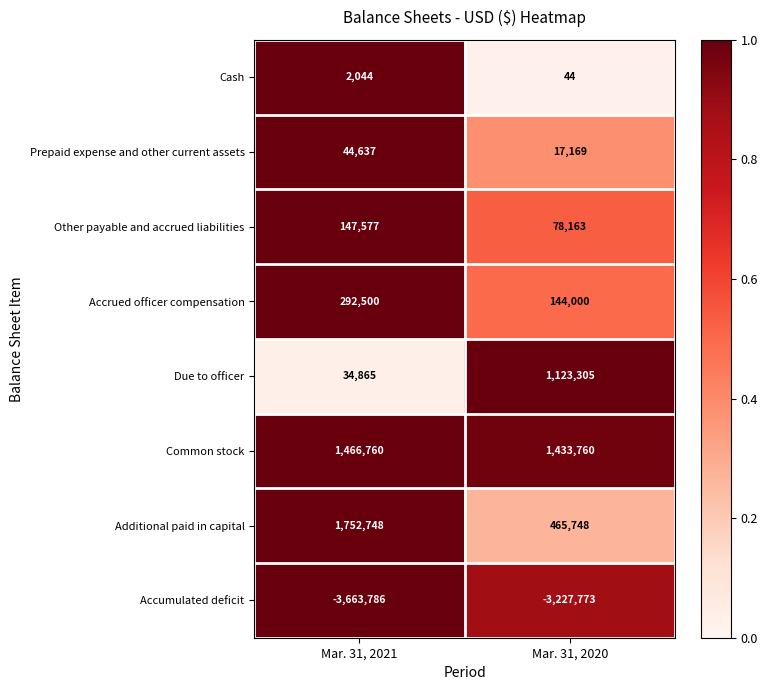

The value of Common stock at Mar. 31, 2021 is 1466760. True or false?

True